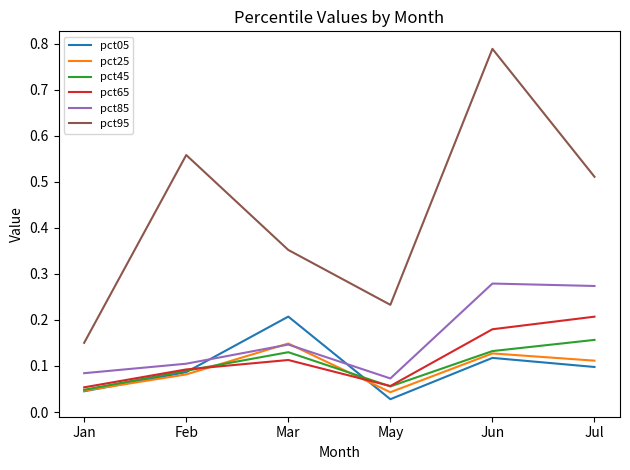

Is it true that pct95 equals 0.9 at Jul?

False